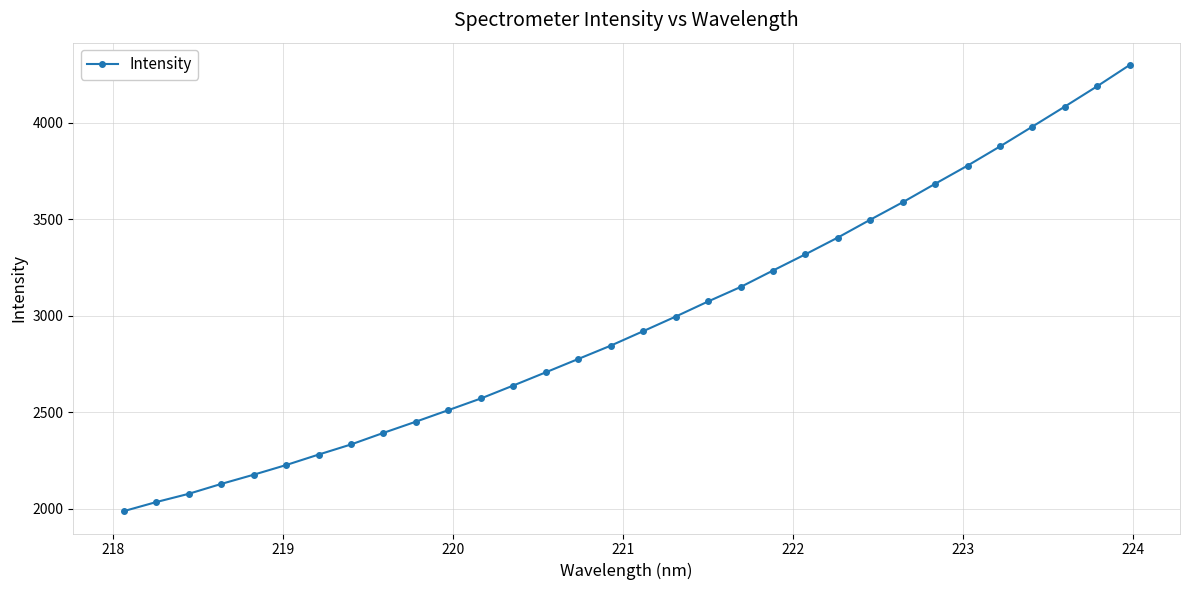

What is the value of the 18th point from the left?

2995.6